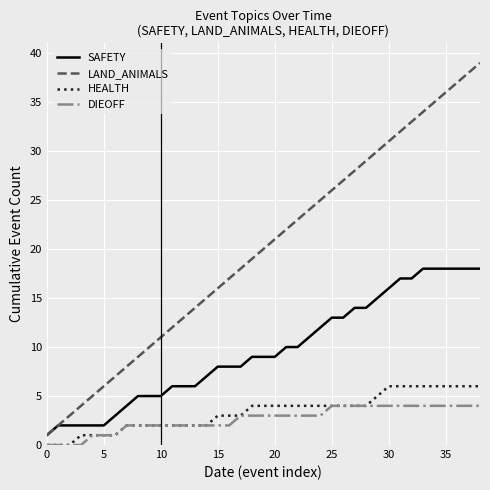

What is the greatest value displayed?

39